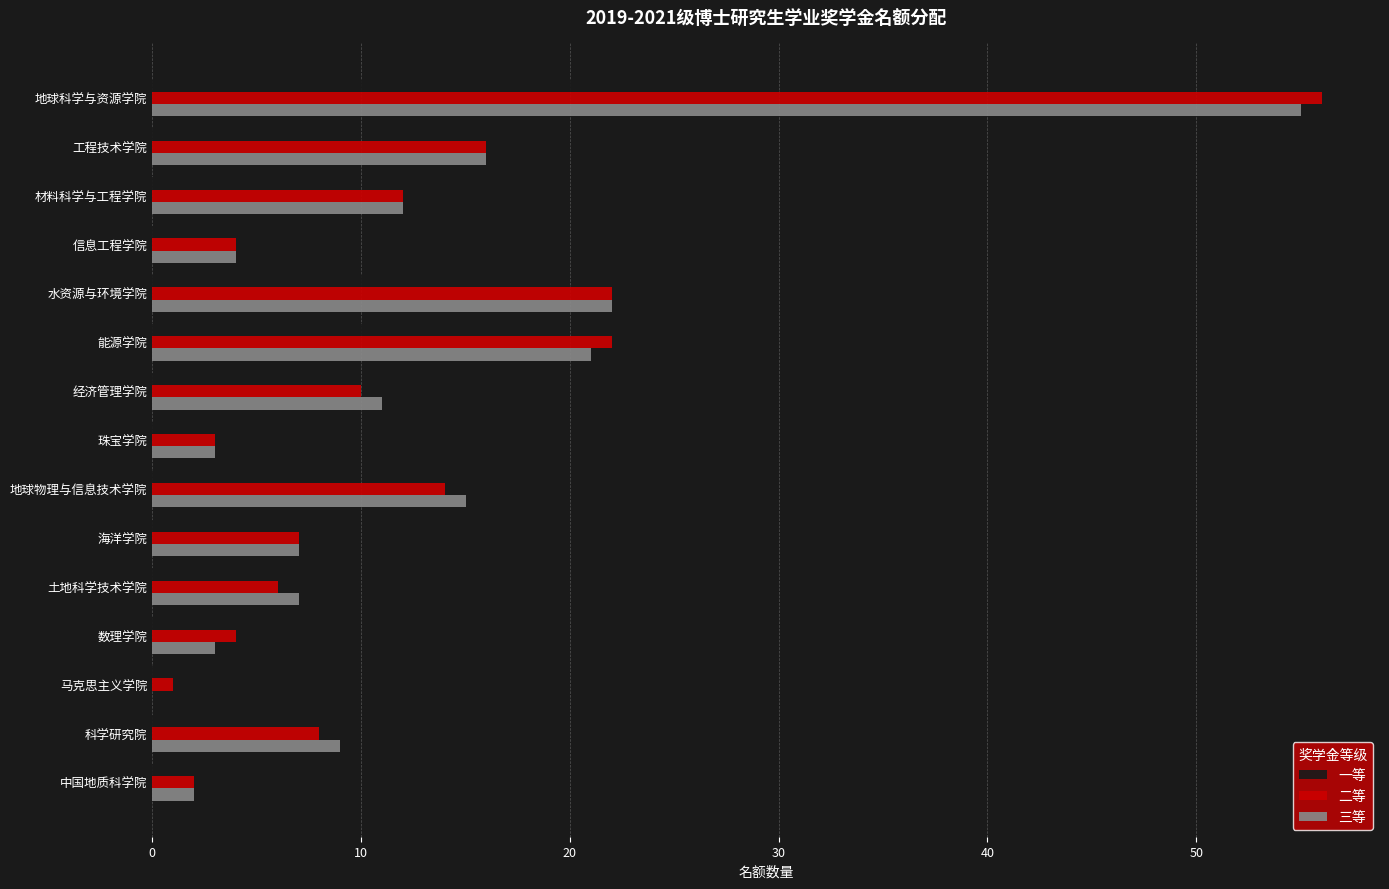

The 三等 series shows 9 at 科学研究院. True or false?

True